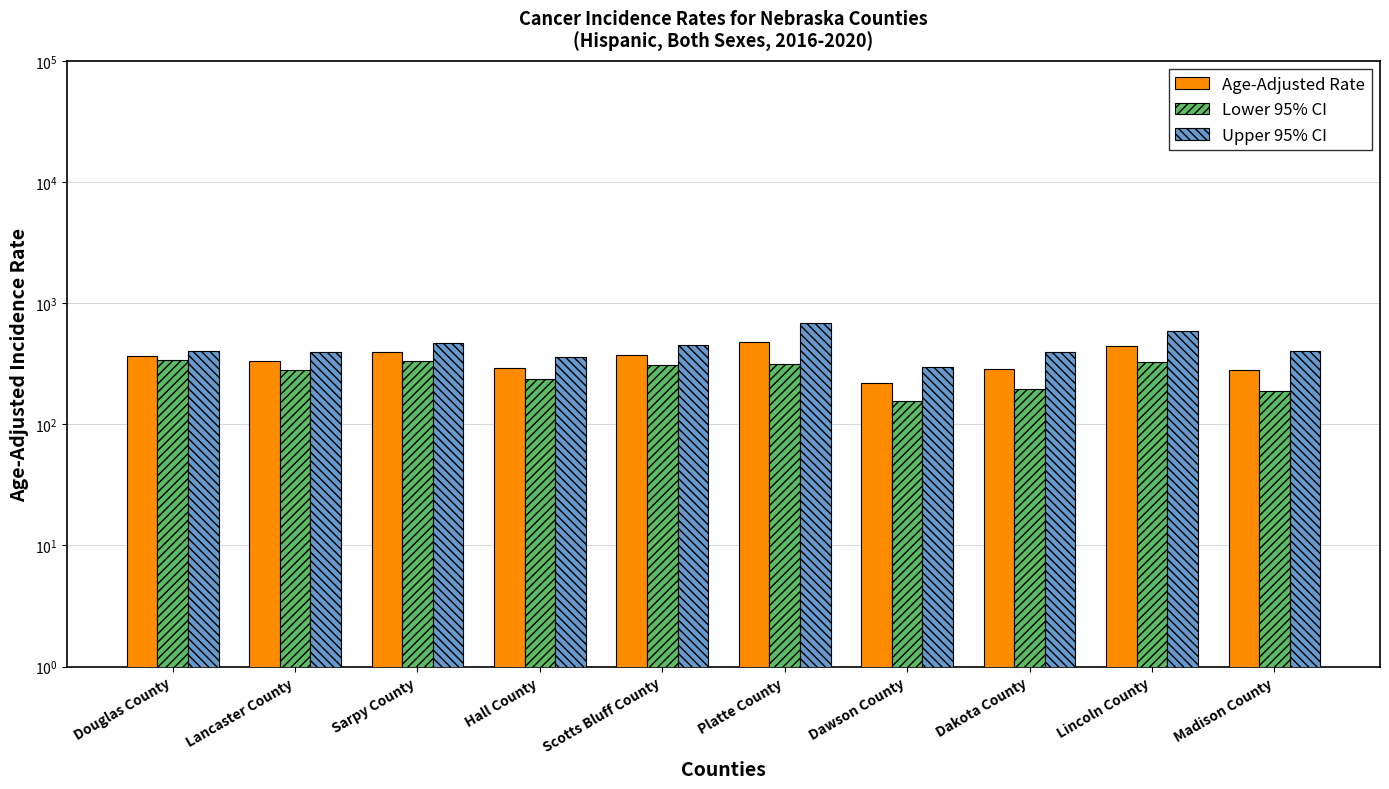

Which label corresponds to the largest value in the chart?

Platte County